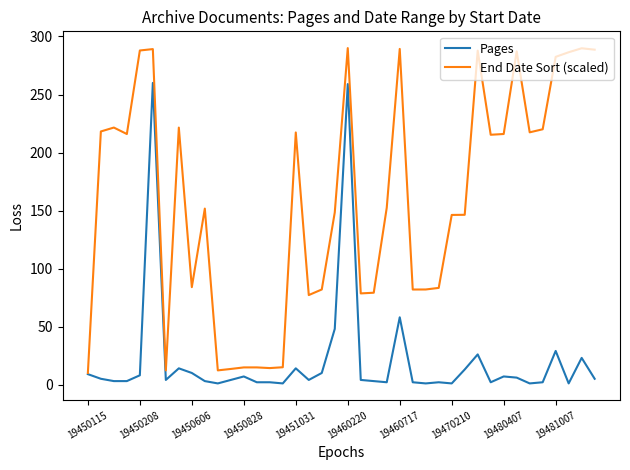

Which series has the largest range (max minus min)?

End Date Sort (scaled)